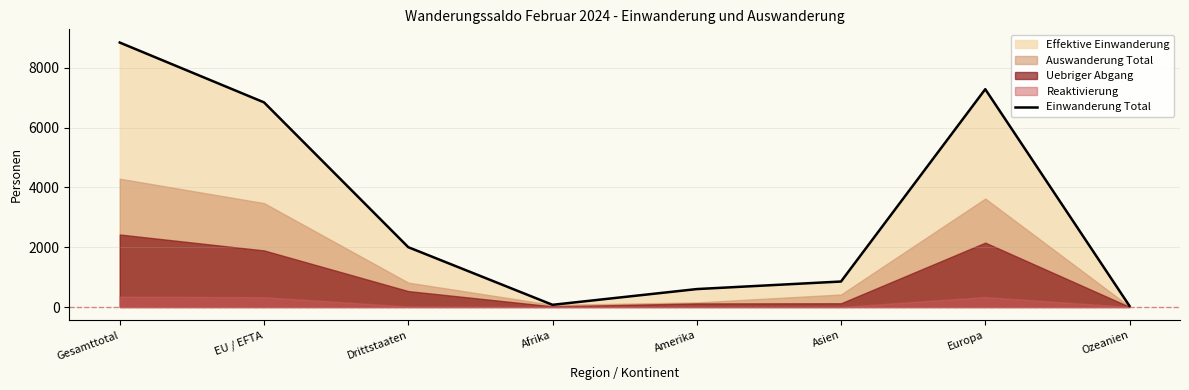

What is the minimum value shown in the chart?

35